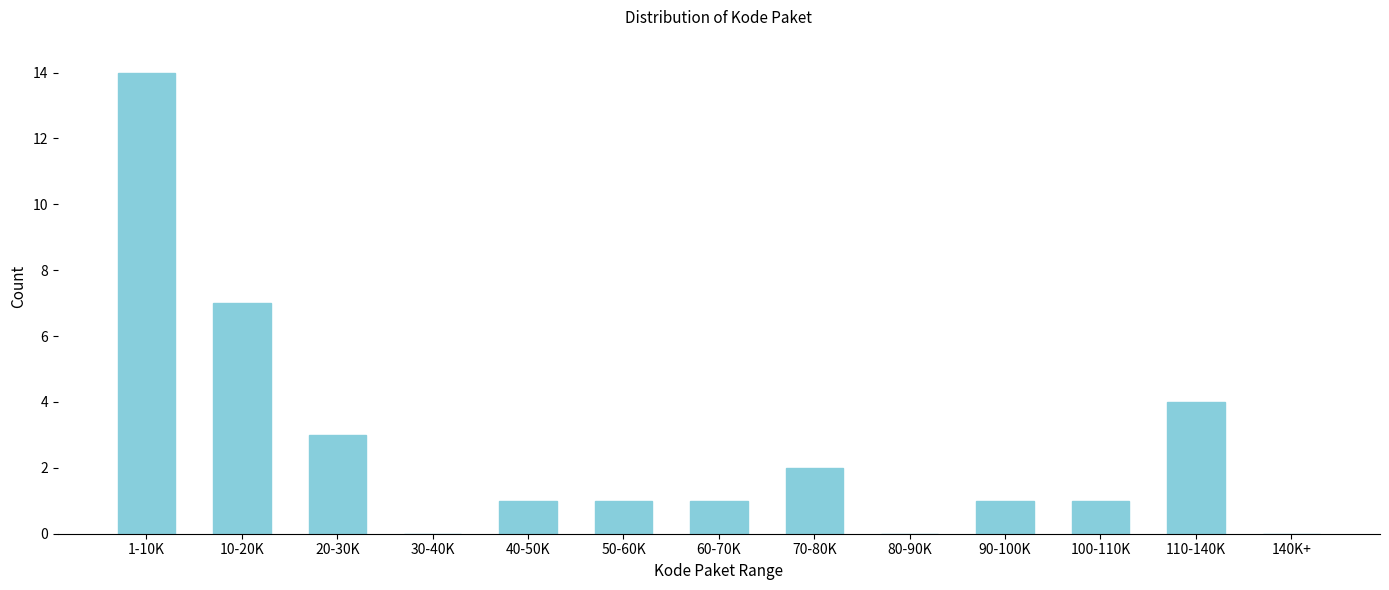

Reading right to left, transcribe all the data shown in this chart.

140K+=0	110-140K=4	100-110K=1	90-100K=1	80-90K=0	70-80K=2	60-70K=1	50-60K=1	40-50K=1	30-40K=0	20-30K=3	10-20K=7	1-10K=14